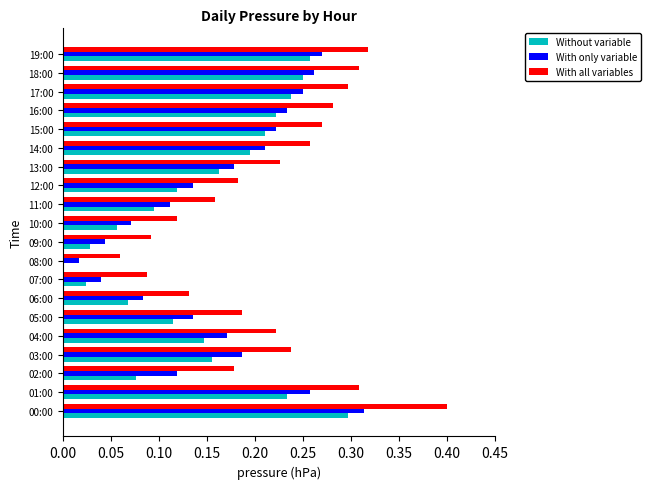

How many positive values does the Without variable series have?

19